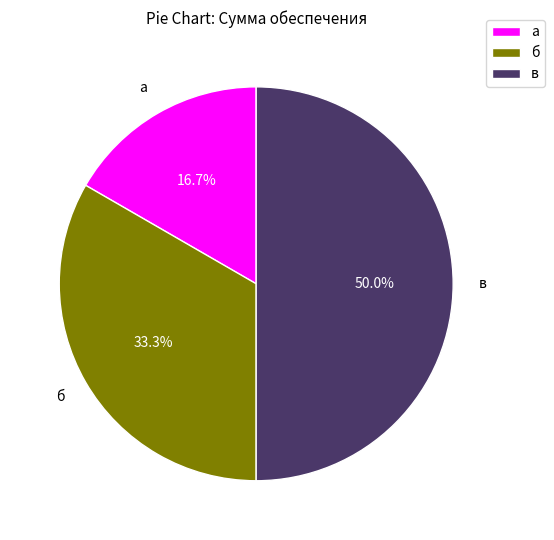

Approximately how many times larger is the value at а compared to б?

0.5